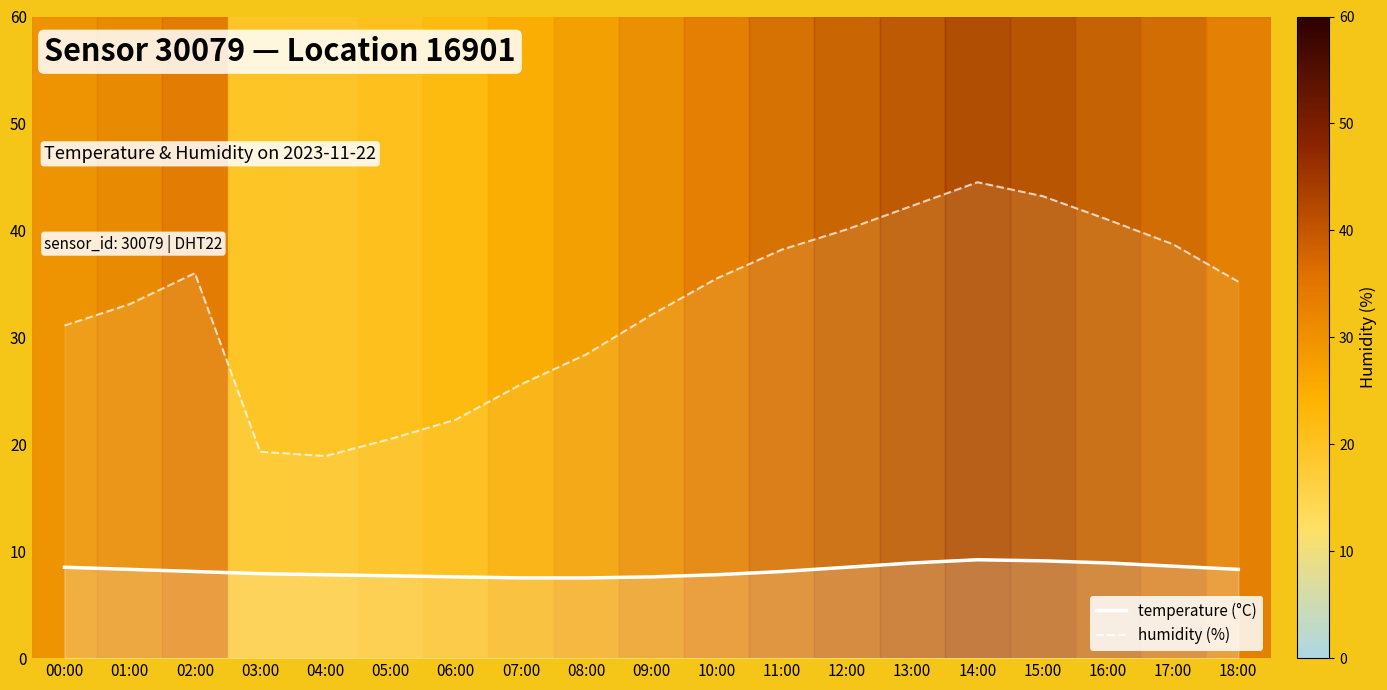

Which series has the largest range (max minus min)?

humidity